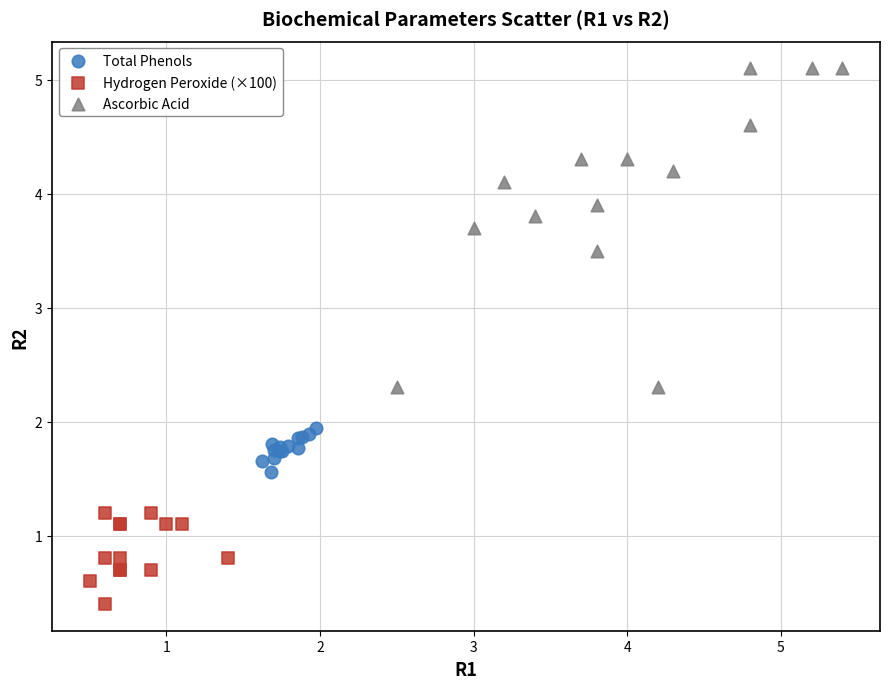

Which series contains the highest Y value?

Ascorbic Acid